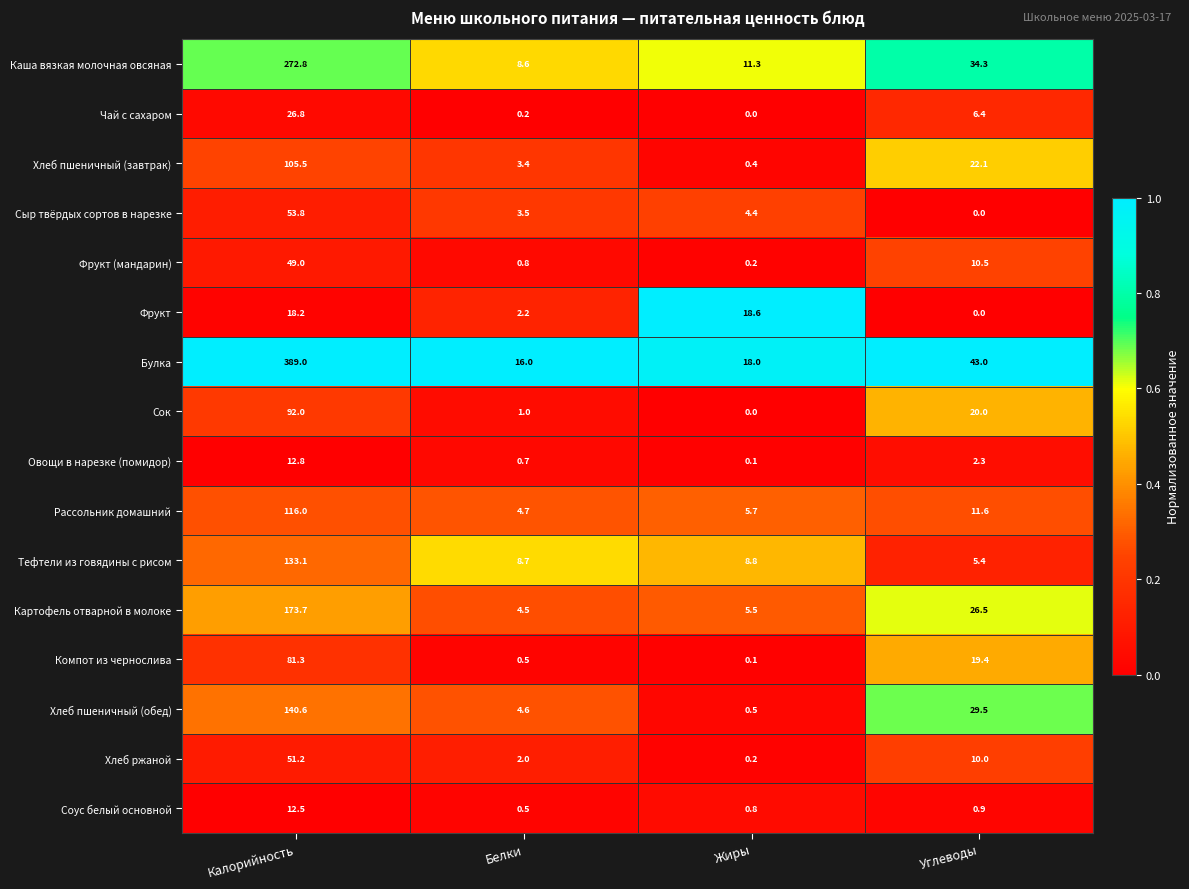

At which label does Рассольник домашний reach its peak?

Калорийность